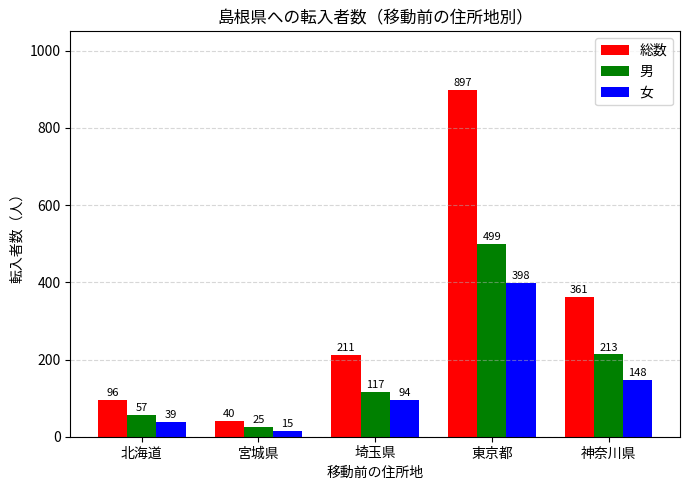

At which label is 女 closest to 206?

神奈川県